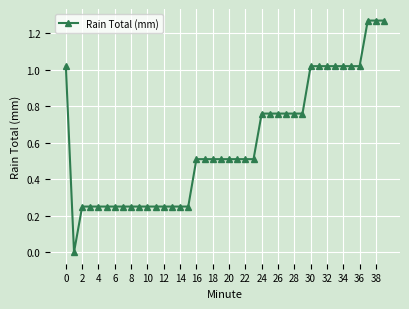

What is the sum of all values?

24.1